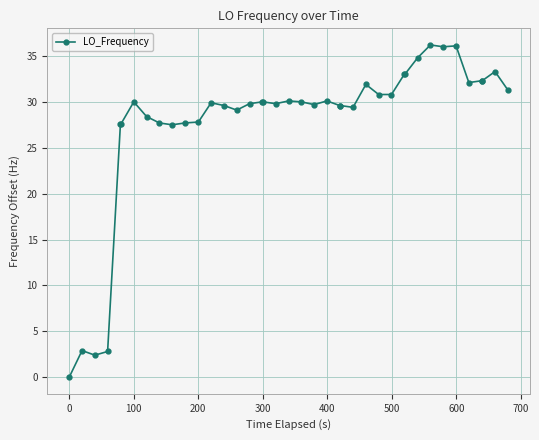

What is the greatest value displayed?

36.2